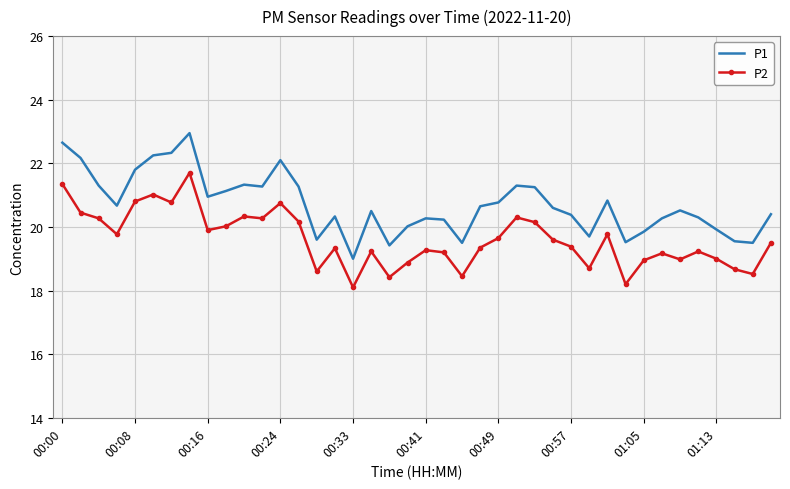

Rank the series by their maximum value, from highest to lowest.

P1, P2